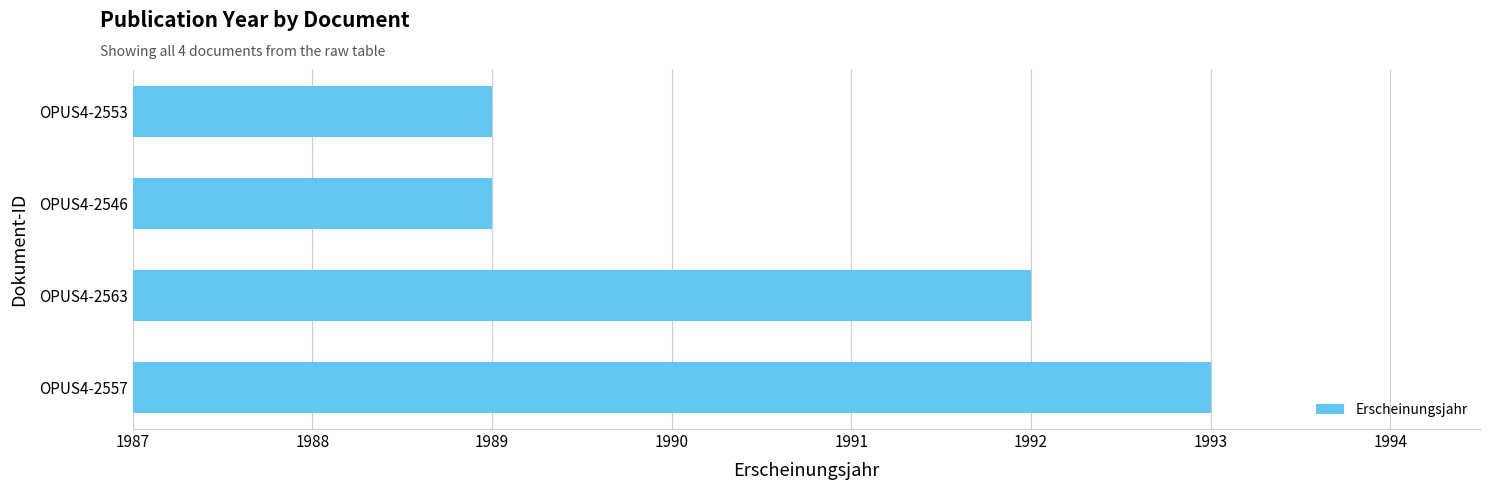

The value at OPUS4-2553 is 1989. True or false?

True